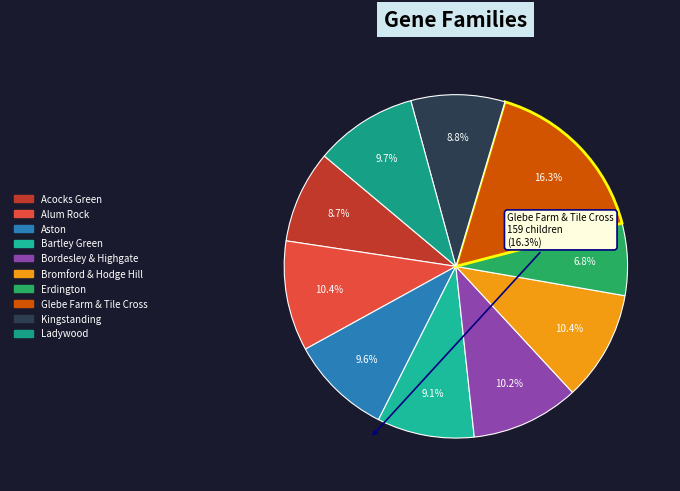

Does Ladywood represent more than half of the total?

No